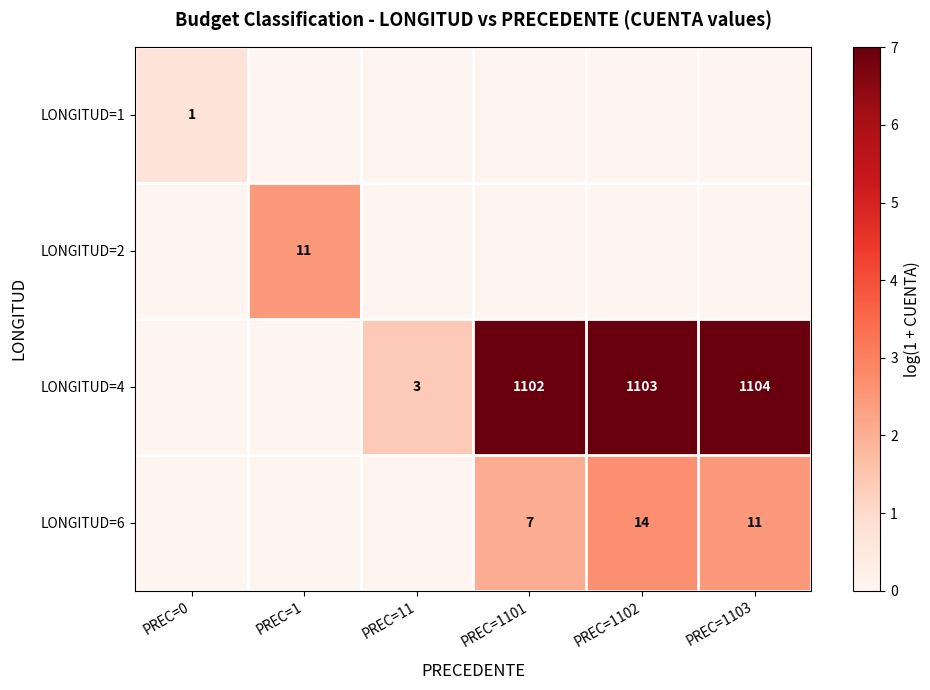

How many distinct data groups are displayed?

4